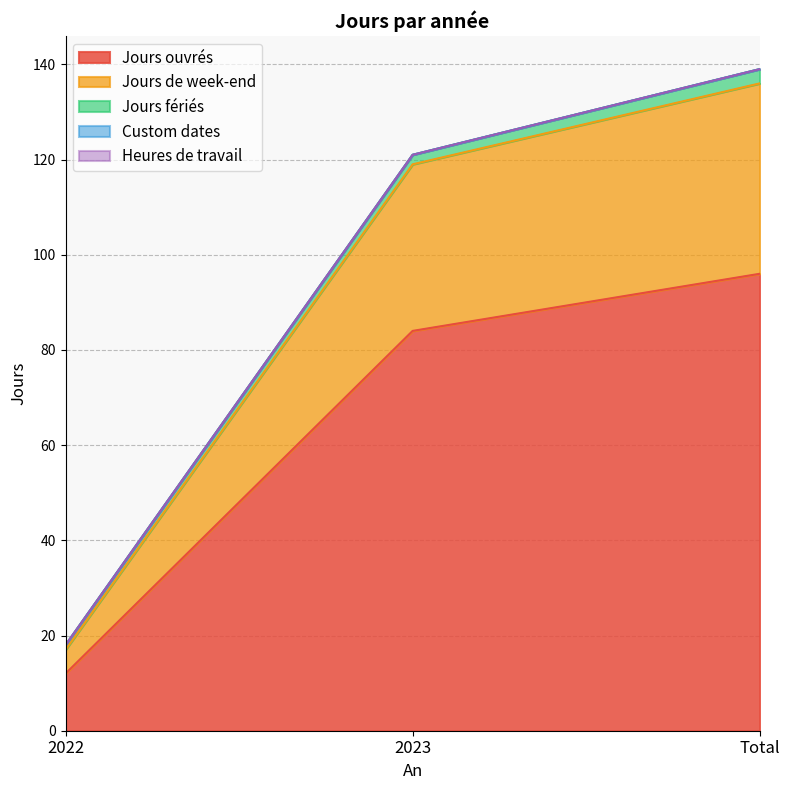

How many data points does each series have?

3